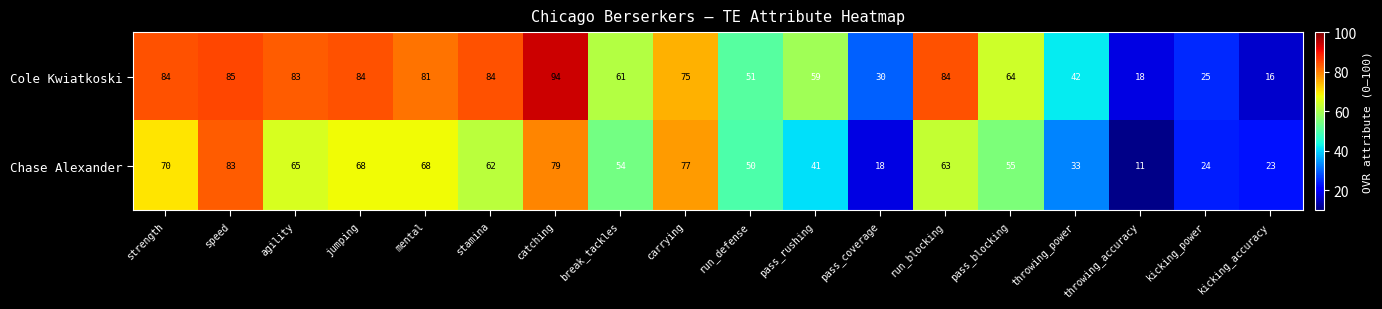

What is the average value of the Cole Kwiatkoski series?

62